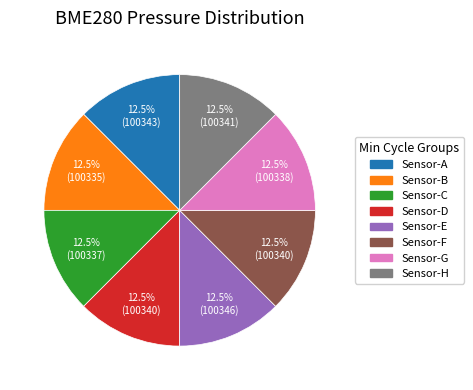

Count the number of slices in the pie.

8